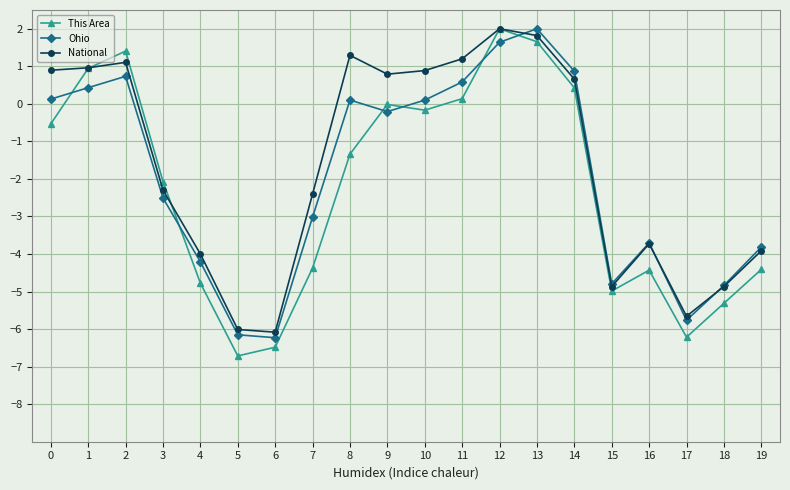

The This Area series shows 3.4 at 12. True or false?

False